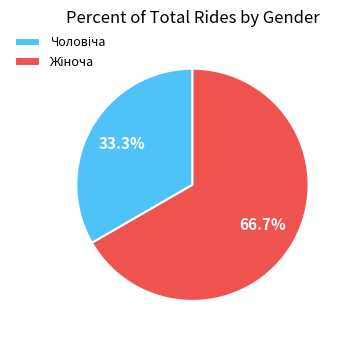

Count the number of slices in the pie.

2